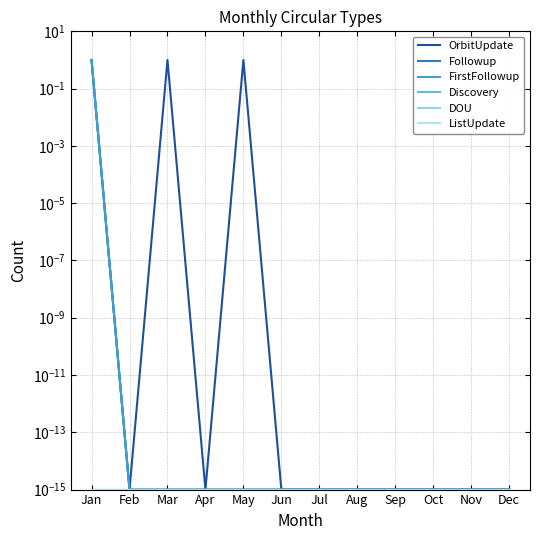

What is the maximum value shown in the chart?

1.0